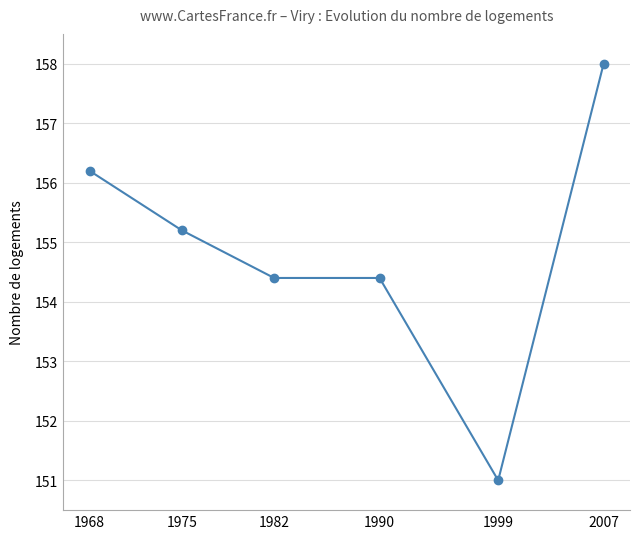

Which label corresponds to the smallest value in the chart?

1999